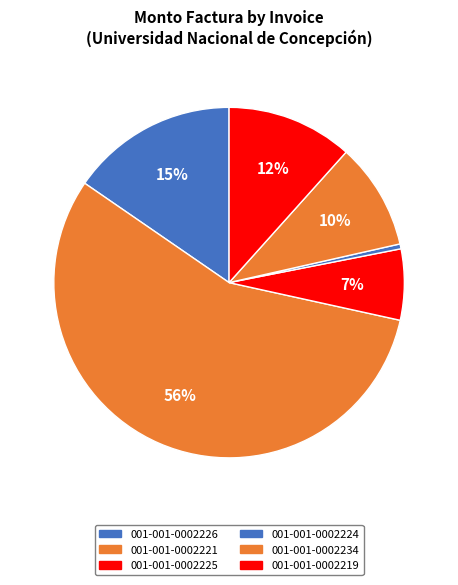

What is the smallest slice in the pie chart?

001-001-0002224